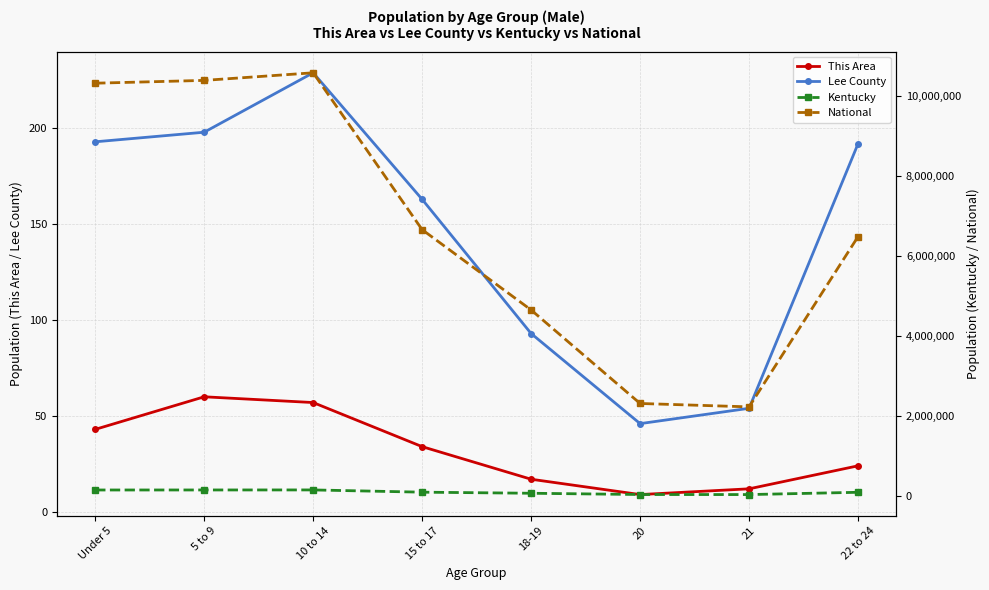

Is it true that Lee County equals 193 at Under 5?

True